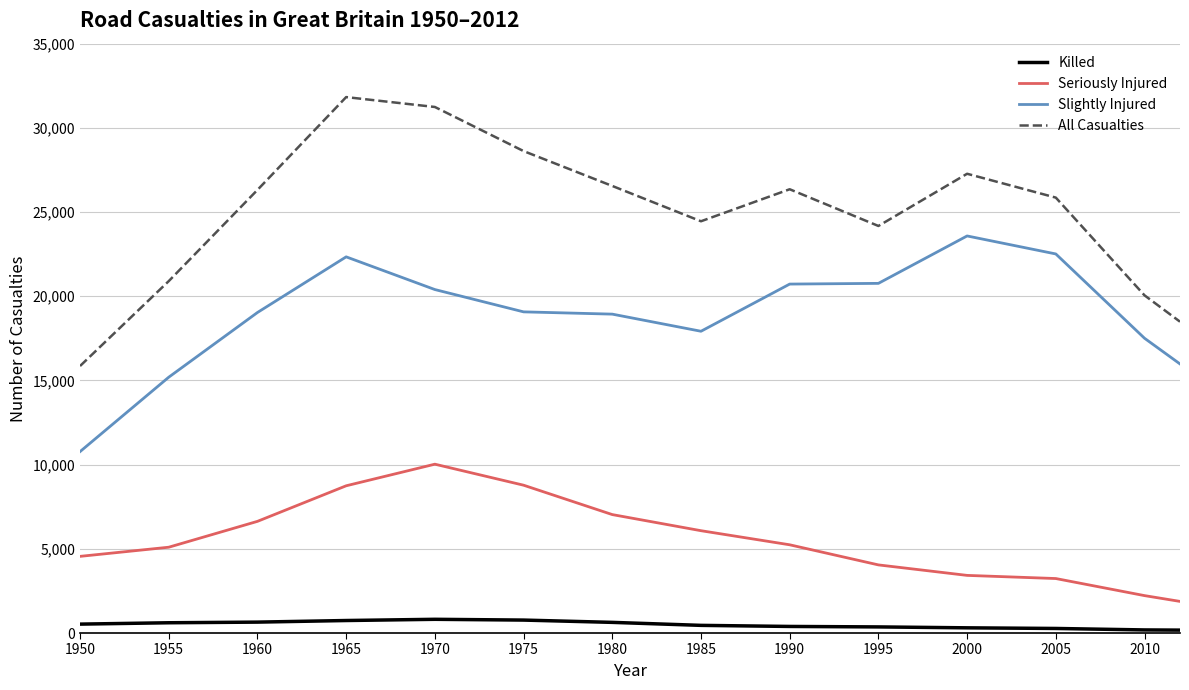

How many series are shown in this chart?

4